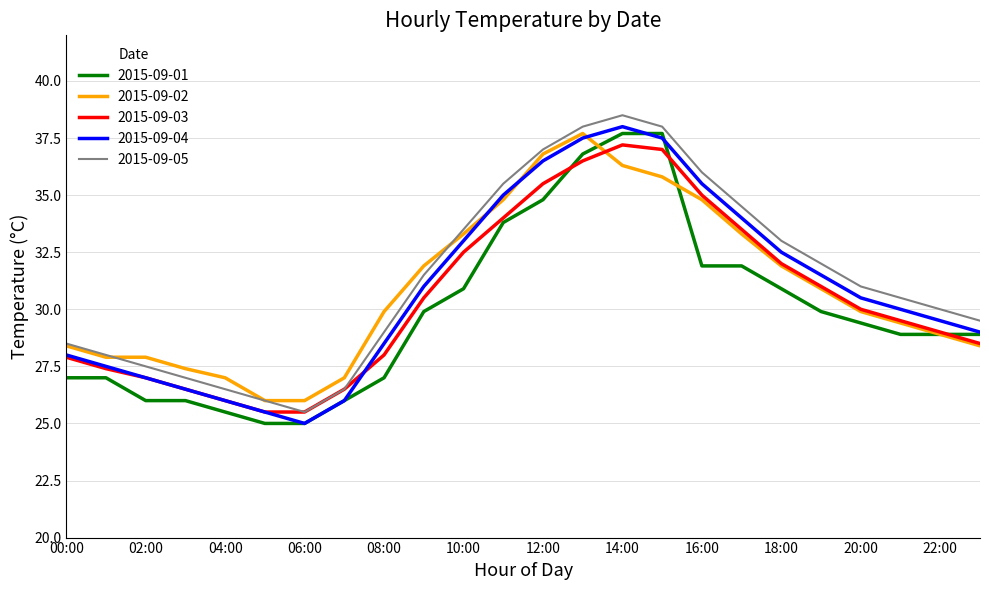

What is the highest value of the 2015-09-02 series?

37.7